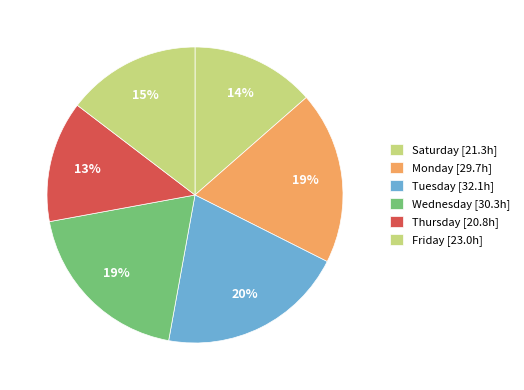

How many segments does this pie chart have?

6